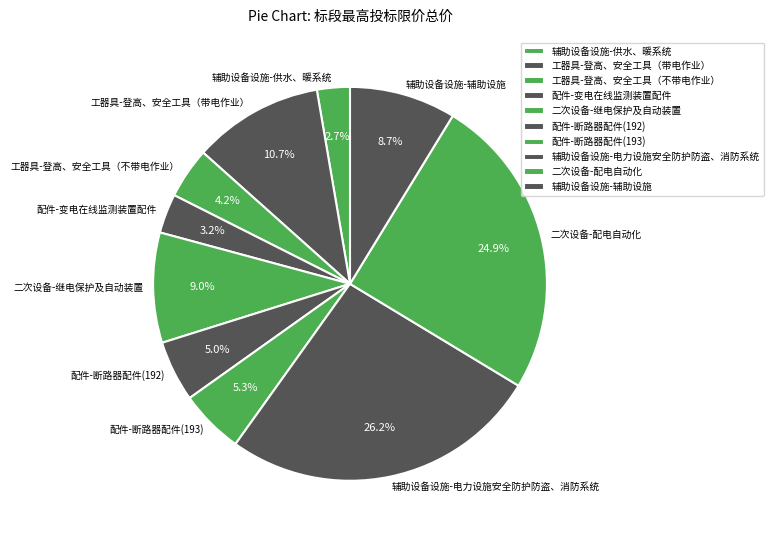

Between 二次设备-配电自动化 and 辅助设备设施-供水、暖系统, which is larger?

二次设备-配电自动化